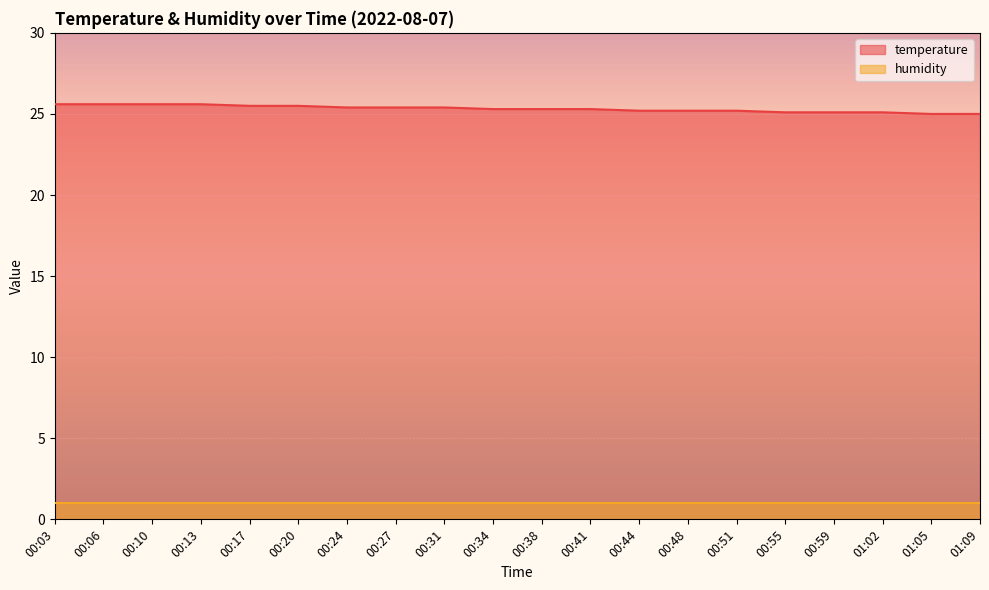

At which label is the value closest to 25?

01:05